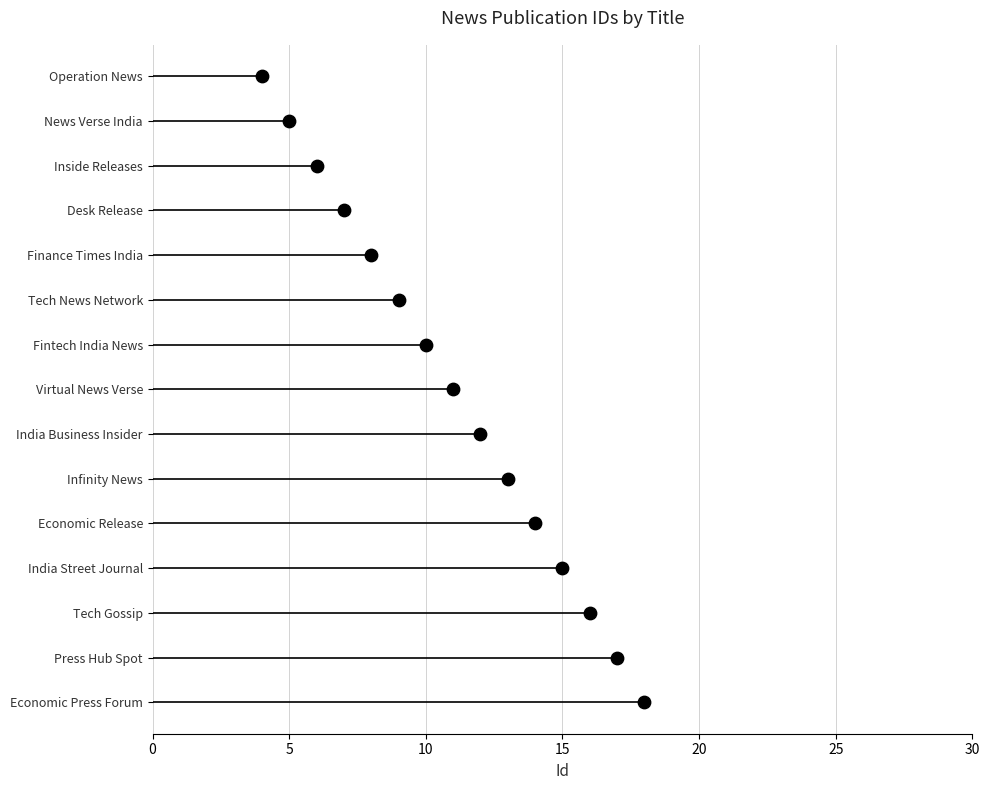

Between Inside Releases and Press Hub Spot, which is larger?

Press Hub Spot